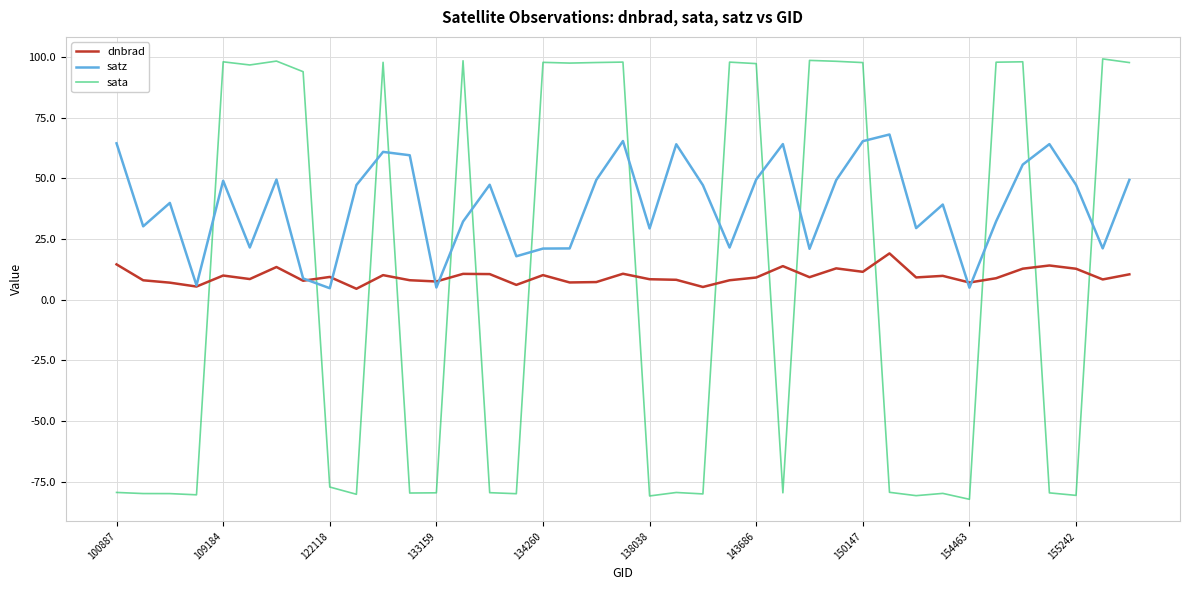

Does the chart display data point markers on the line(s)?

No